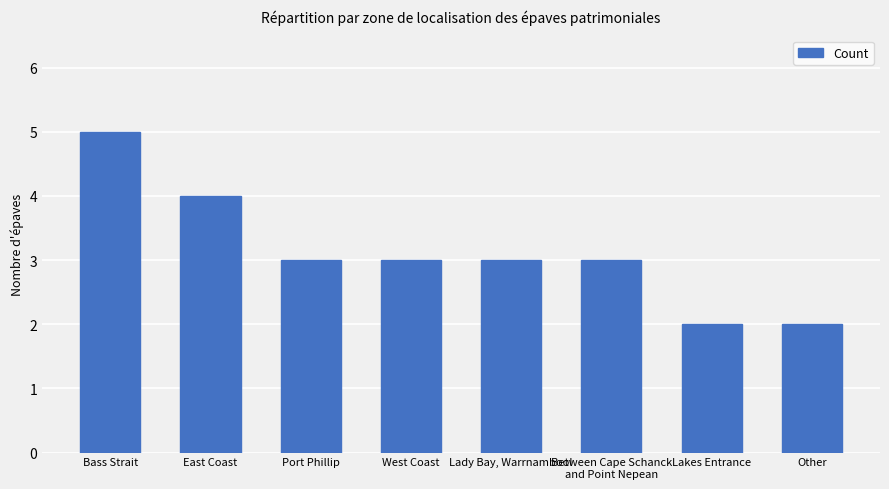

Count the number of data series in this chart.

1